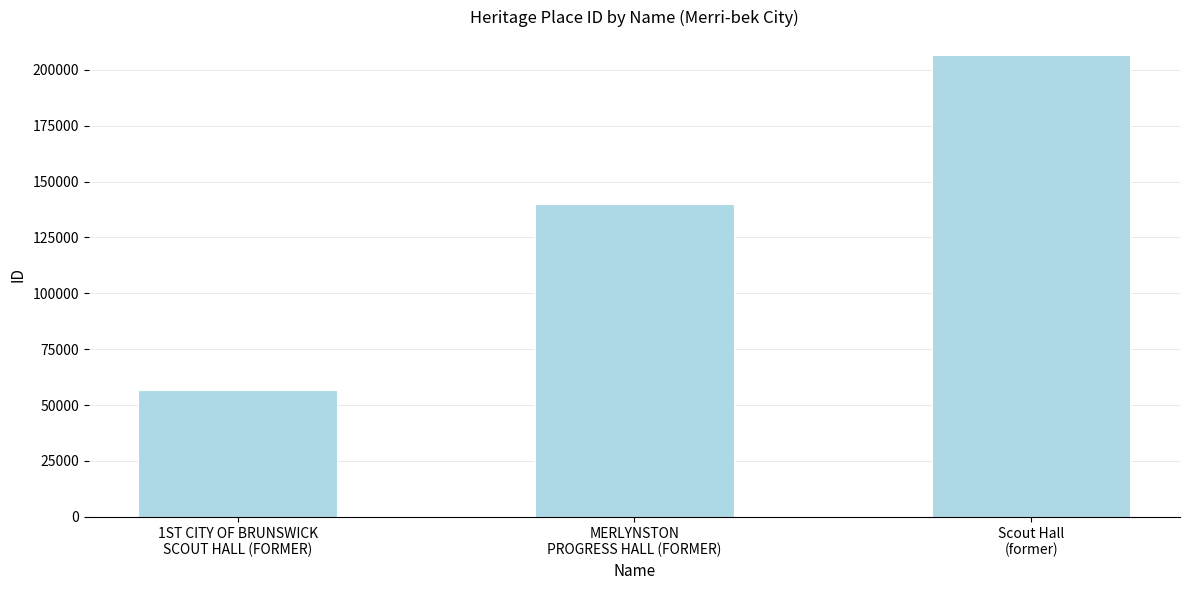

What is the change in value from MERLYNSTON
PROGRESS HALL (FORMER) to Scout Hall
(former)?

+66776